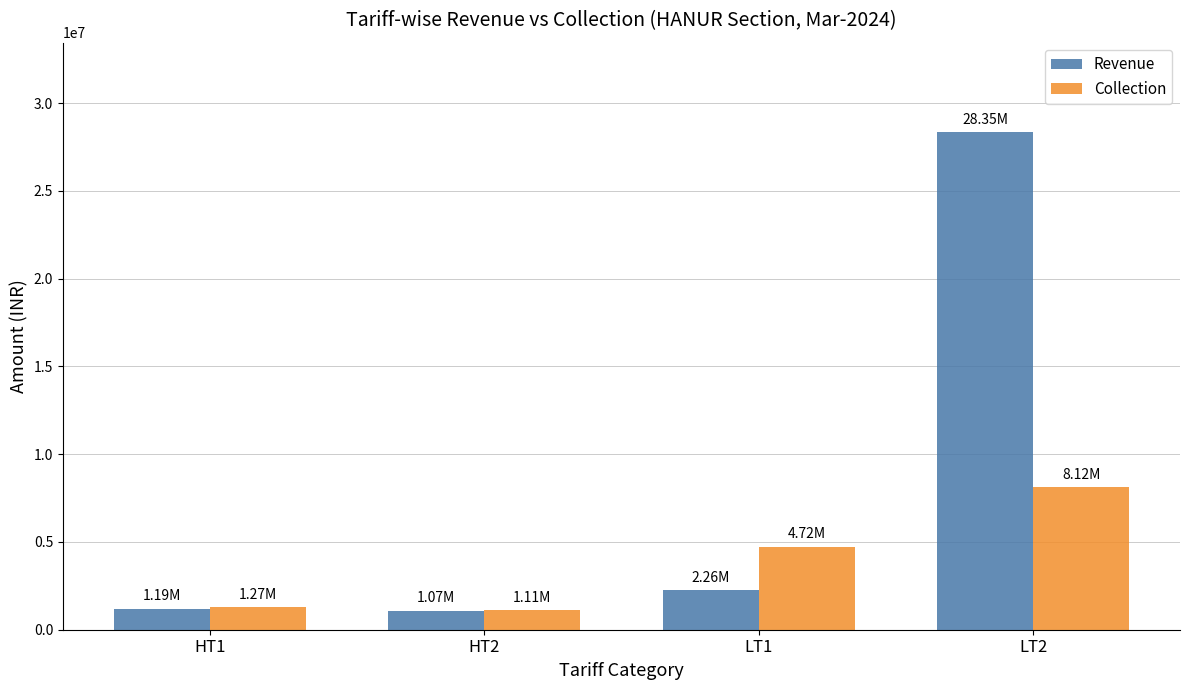

True or false: Revenue has a value of 40195805.6 at LT2.

False